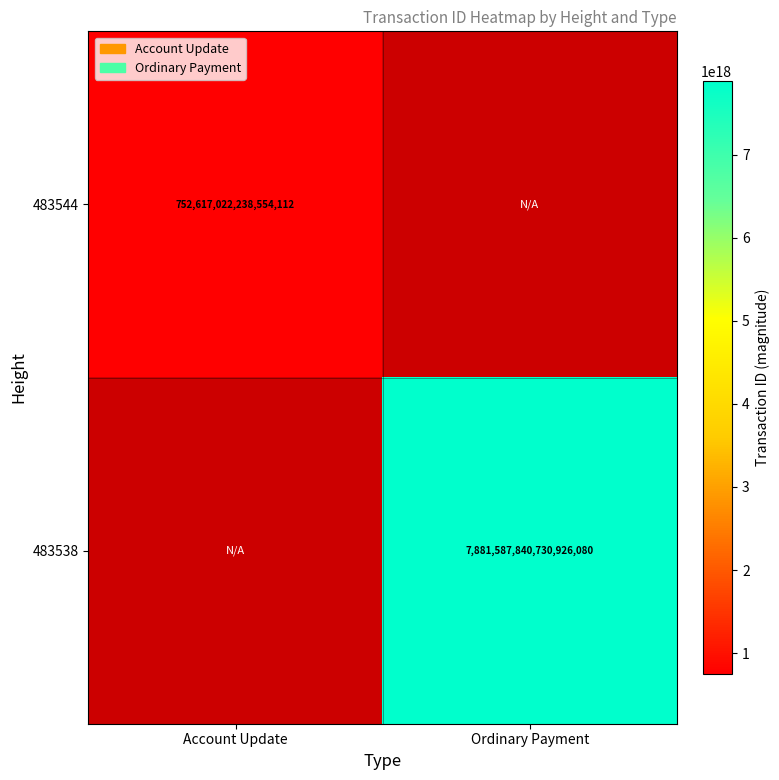

True or false: 483544 has a value of 1343653099163382528 at Account Update.

False